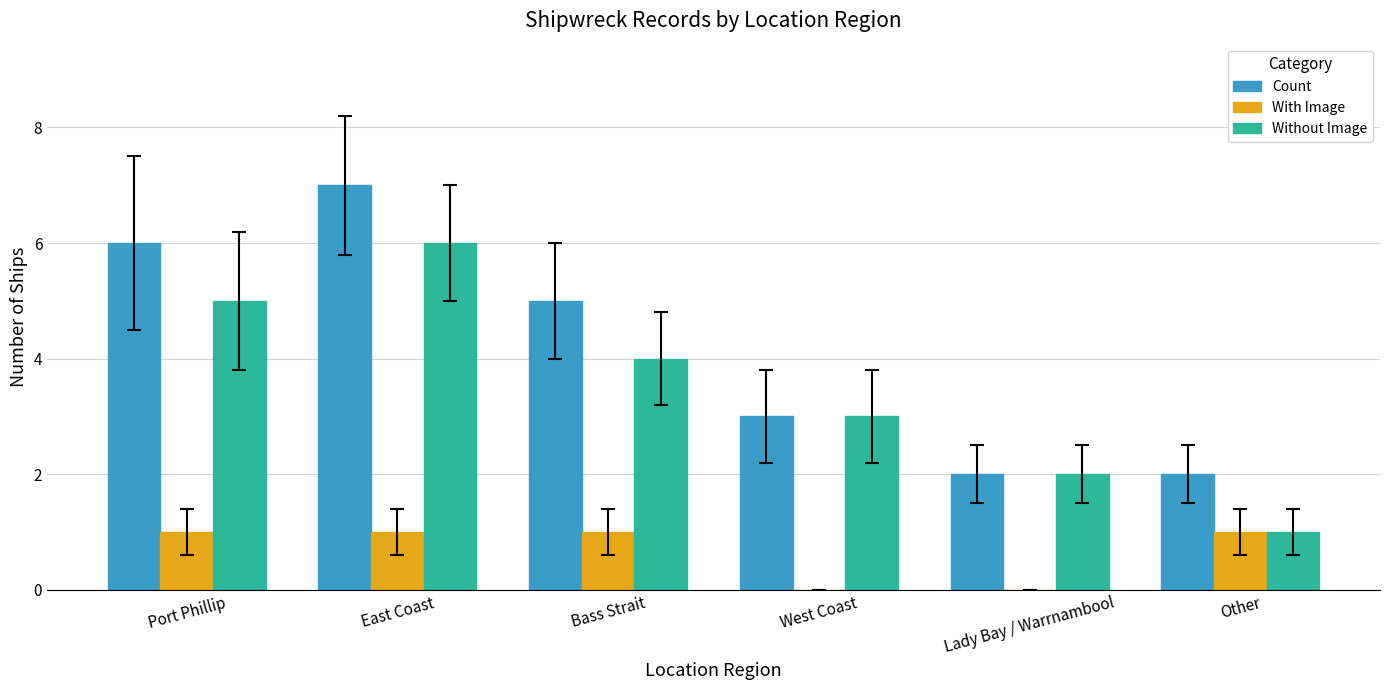

Is it true that Count equals 8 at Bass Strait?

False